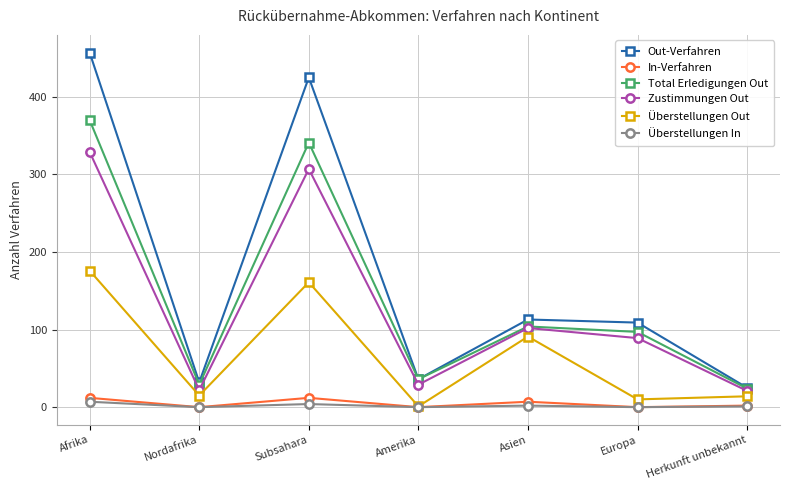

Where does the Überstellungen In series first go above 1?

Afrika